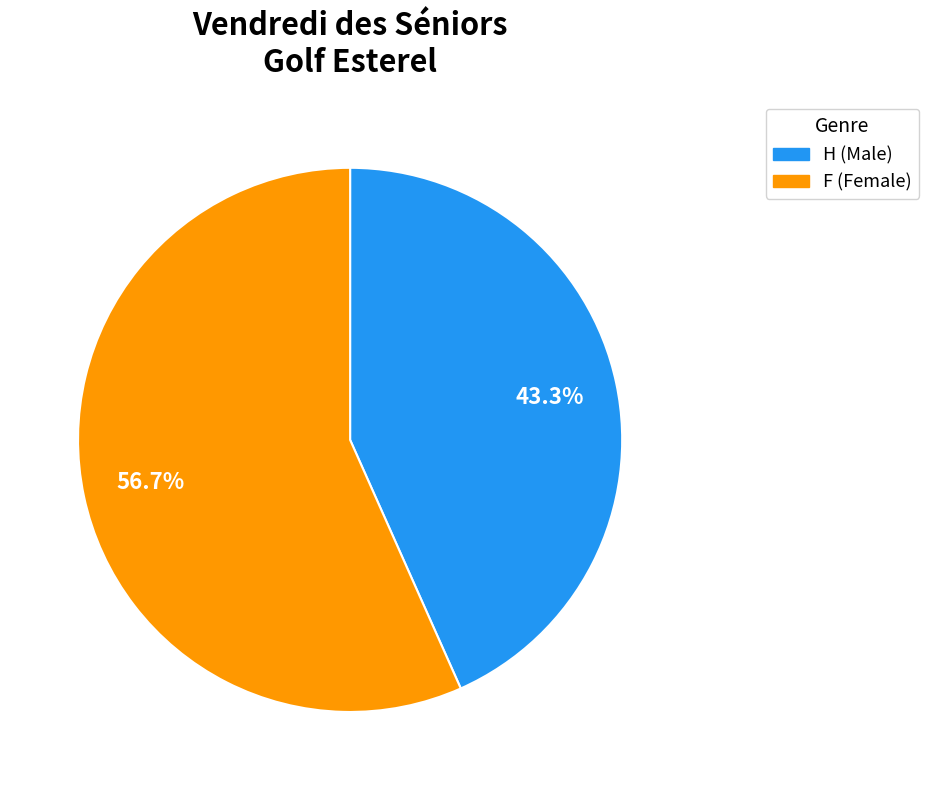

What portion of the pie excludes H?

56.7%